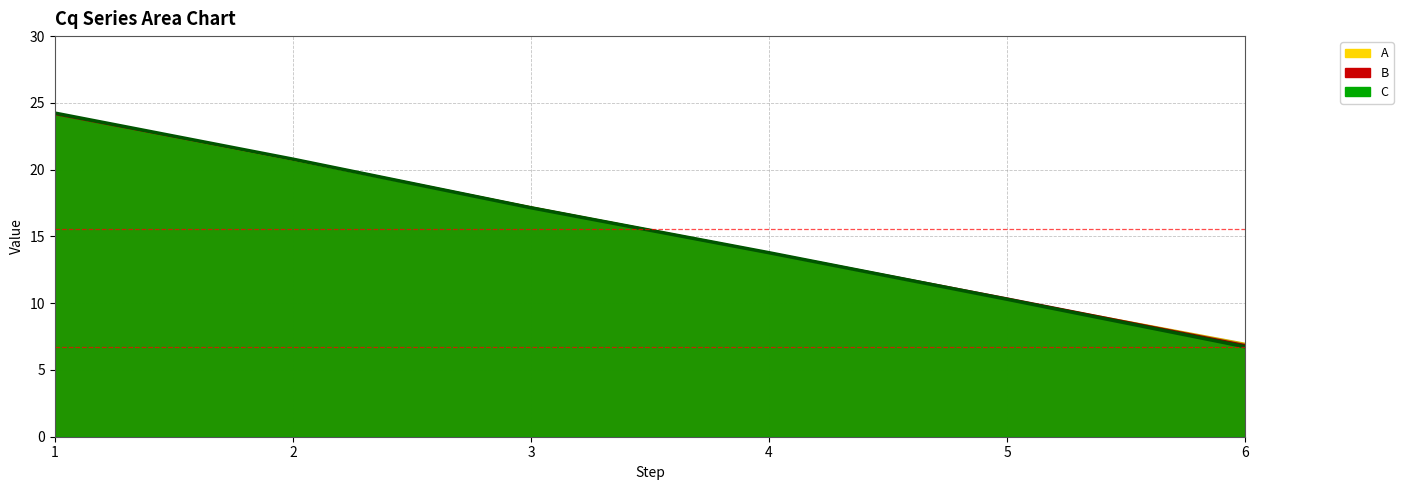

What is the minimum value shown in the chart?

6.7